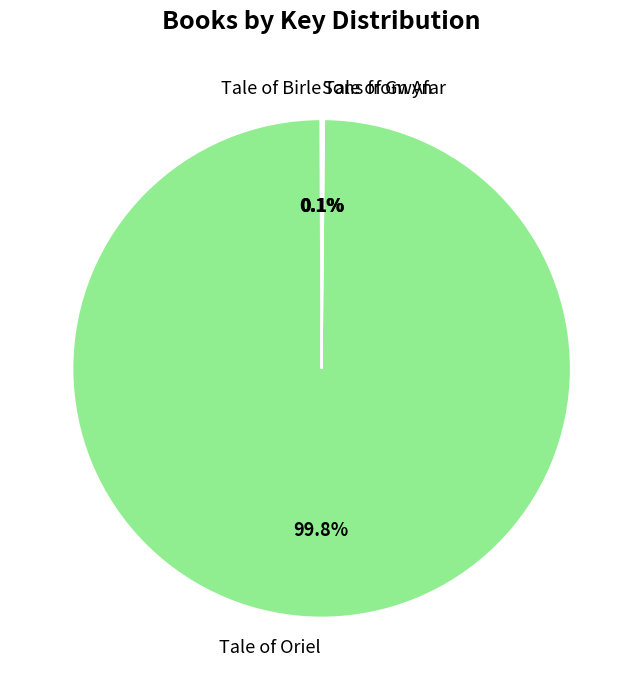

Is there a majority slice in this chart?

Yes